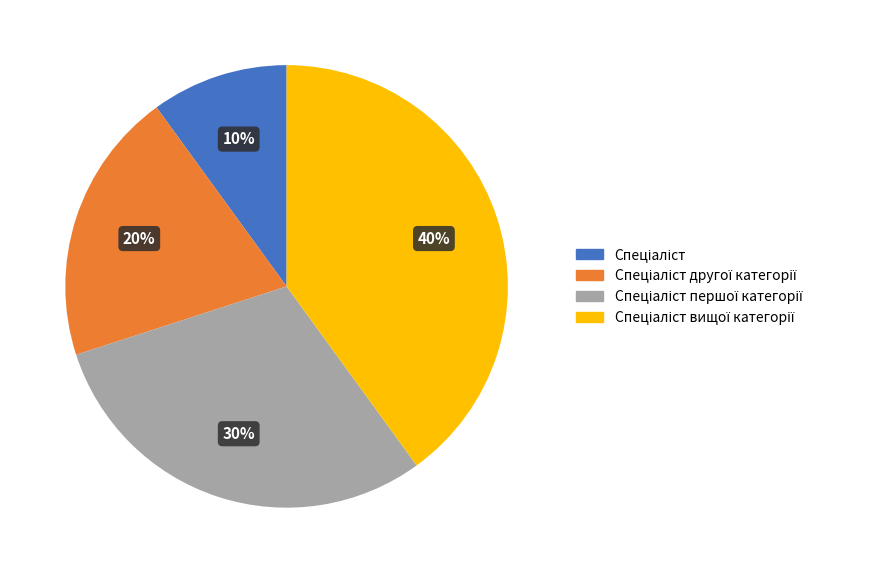

Is there any slice that represents more than half of the pie?

No